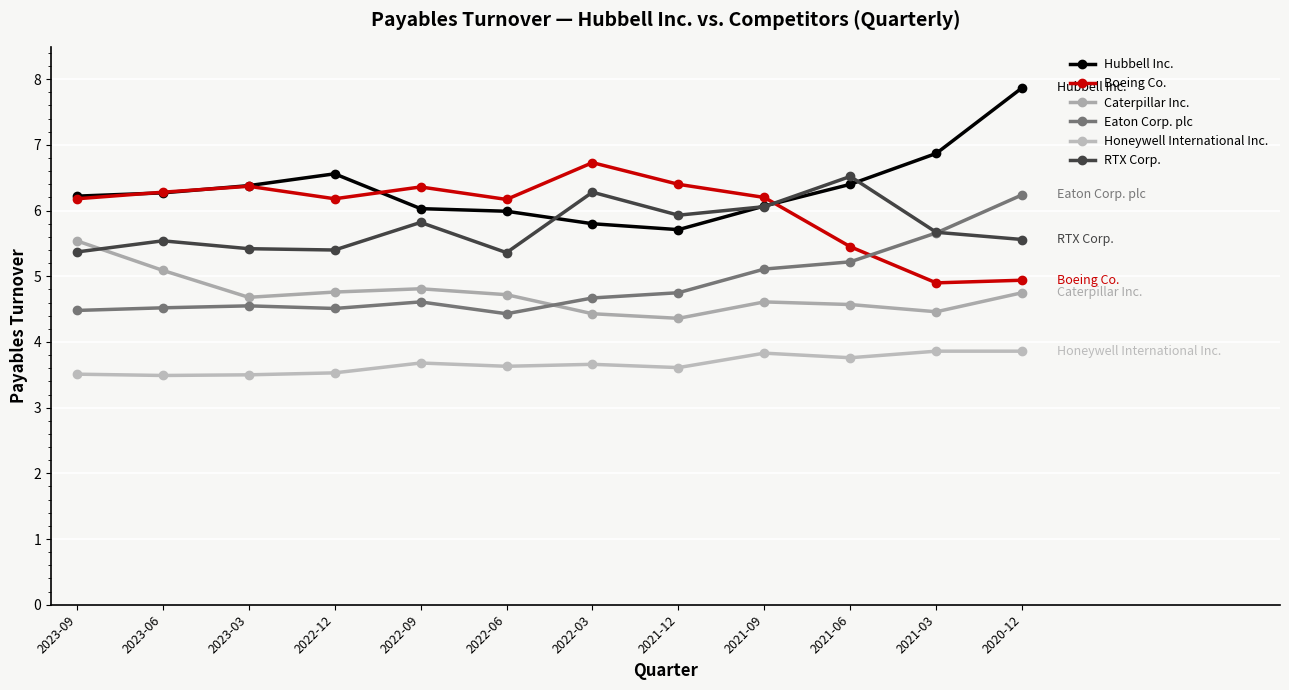

What is the smallest value displayed?

3.5